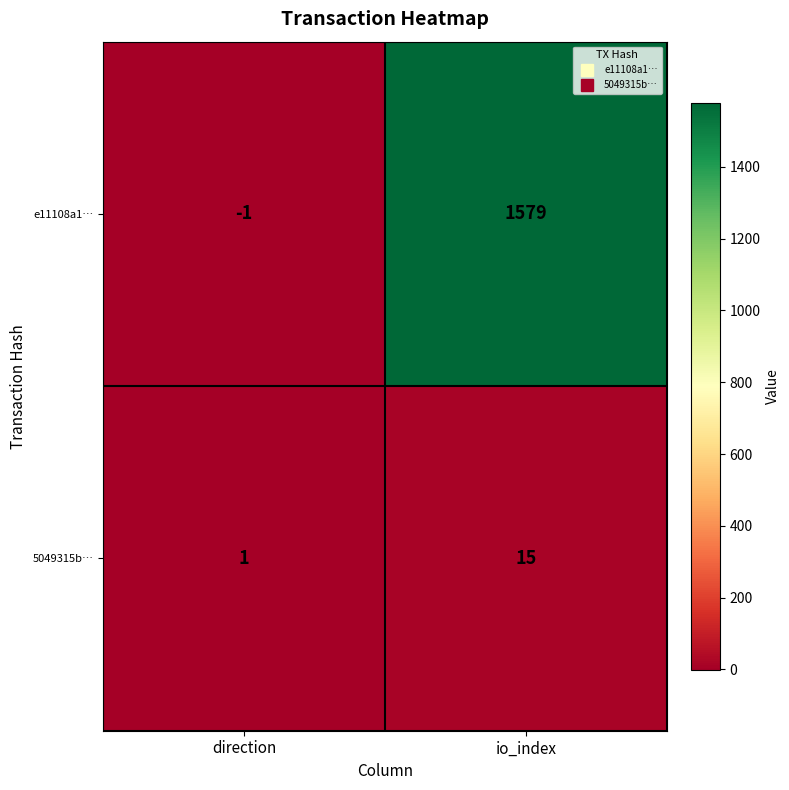

The value of e11108a1… at io_index is 1579. True or false?

True